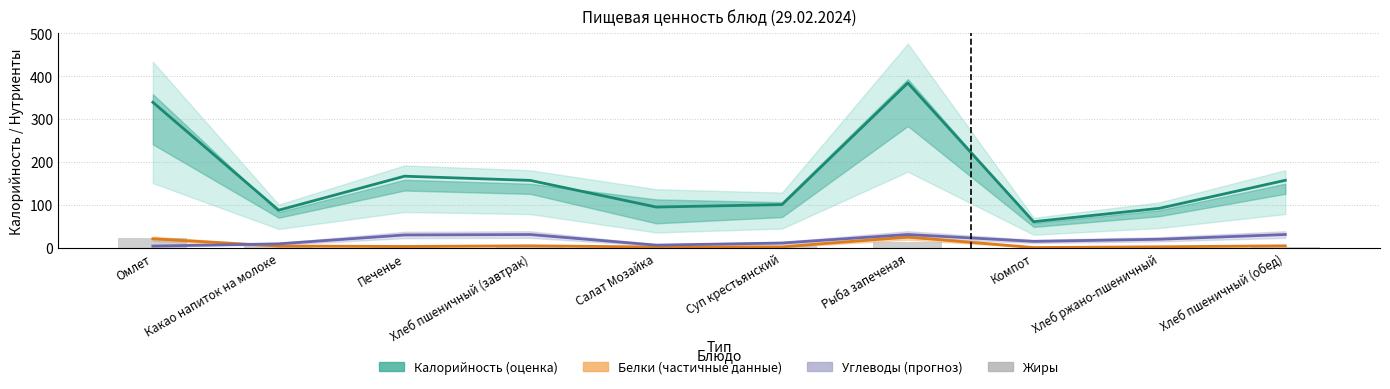

Reading right to left, what are all the values shown in this chart?

Калорийность (оценка): Хлеб пшеничный (обед)=157.2	Хлеб ржано-пшеничный=92.0	Компот=60.7	Рыба запеченая=384.2	Суп крестьянский=100.6	Салат Мозайка=94.9	Хлеб пшеничный (завтрак)=157.0	Печенье=166.8	Какао напиток на молоке=87.5	Омлет=339.1
Белки (частичные данные): Хлеб пшеничный (обед)=4.5	Хлеб ржано-пшеничный=2.2	Компот=0.5	Рыба запеченая=24.8	Суп крестьянский=2.1	Салат Мозайка=1.7	Хлеб пшеничный (завтрак)=4.5	Печенье=3.0	Какао напиток на молоке=4.0	Омлет=20.9
Углеводы (прогноз): Хлеб пшеничный (обед)=30.8	Хлеб ржано-пшеничный=19.8	Компот=14.8	Рыба запеченая=30.9	Суп крестьянский=11.0	Салат Мозайка=6.1	Хлеб пшеничный (завтрак)=30.8	Печенье=29.8	Какао напиток на молоке=9.1	Омлет=3.9
Жиры: Хлеб пшеничный (обед)=1.8	Хлеб ржано-пшеничный=0.4	Компот=0.0	Рыба запеченая=14.5	Суп крестьянский=4.1	Салат Мозайка=4.4	Хлеб пшеничный (завтрак)=1.7	Печенье=3.9	Какао напиток на молоке=3.8	Омлет=22.5